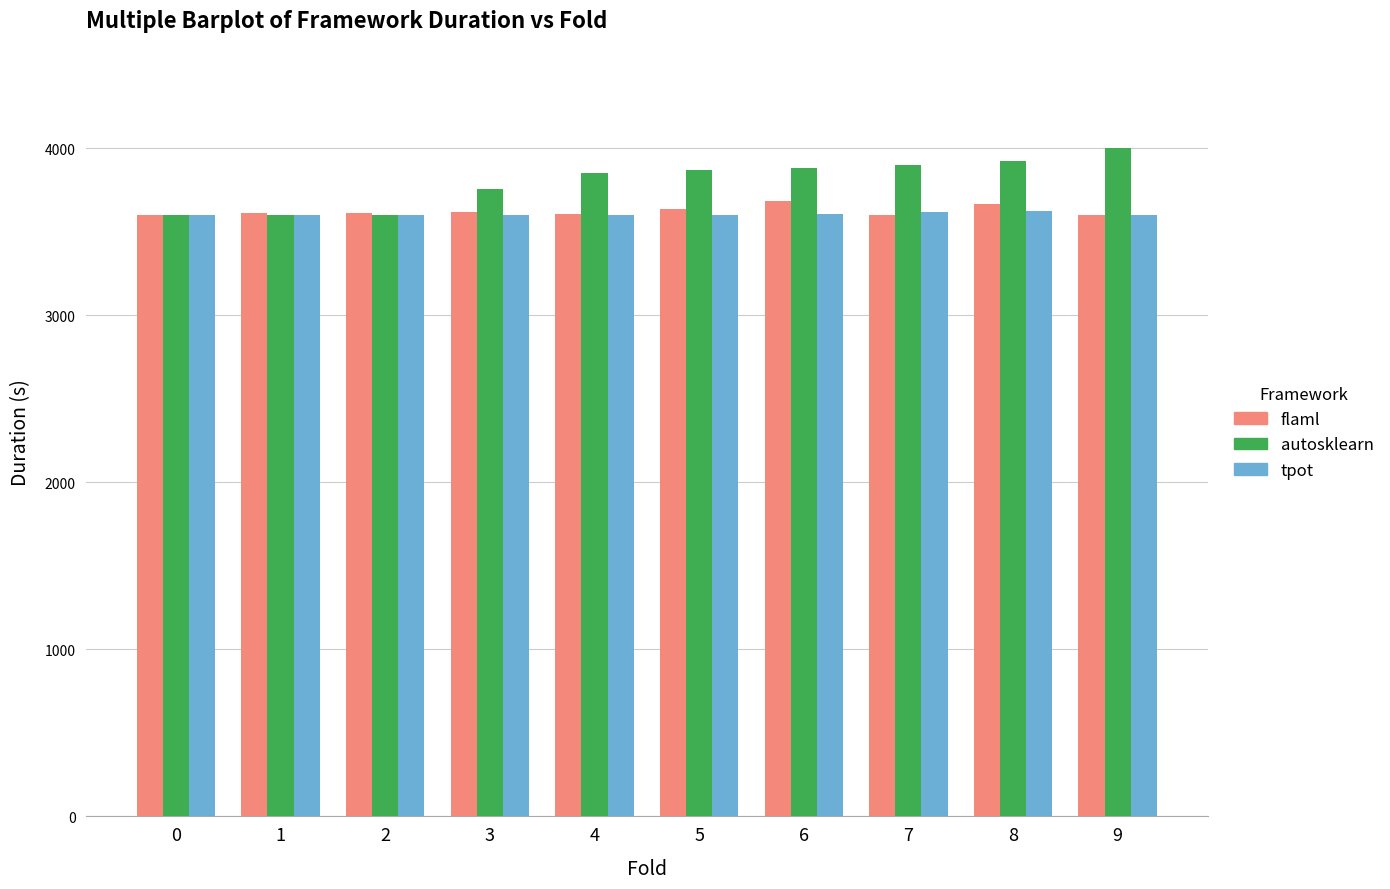

How many bars are there in total?

30